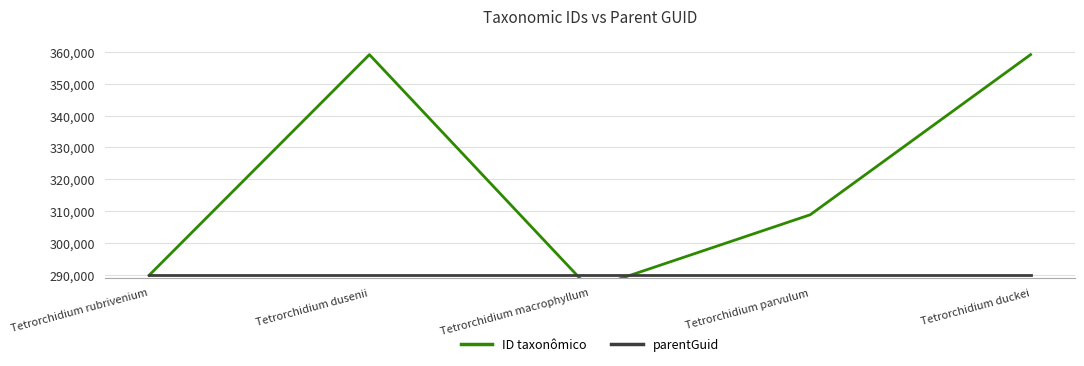

What is the label of the 4th point from the left?

Tetrorchidium parvulum